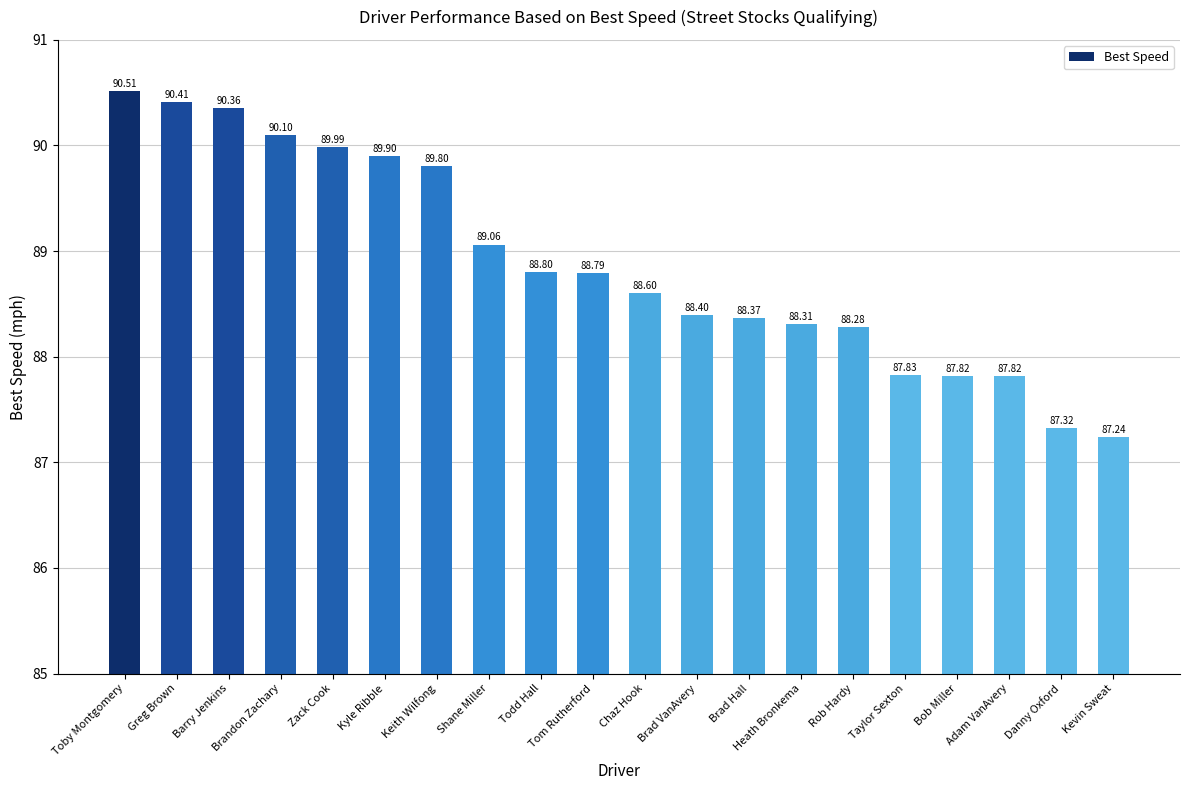

What is the difference between the values at Danny Oxford and Rob Hardy?

1.0